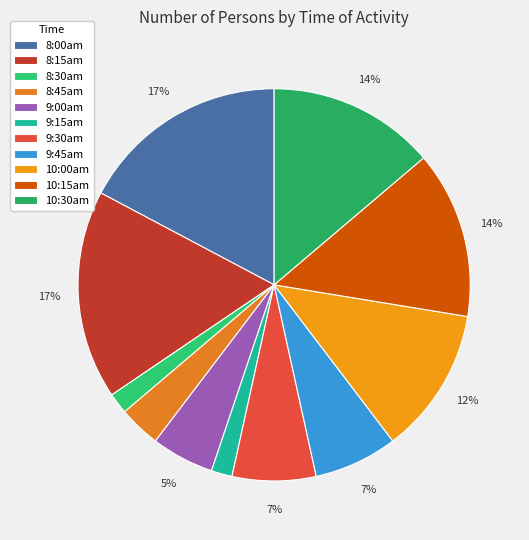

To the nearest percent, what is the average slice percentage?

9%